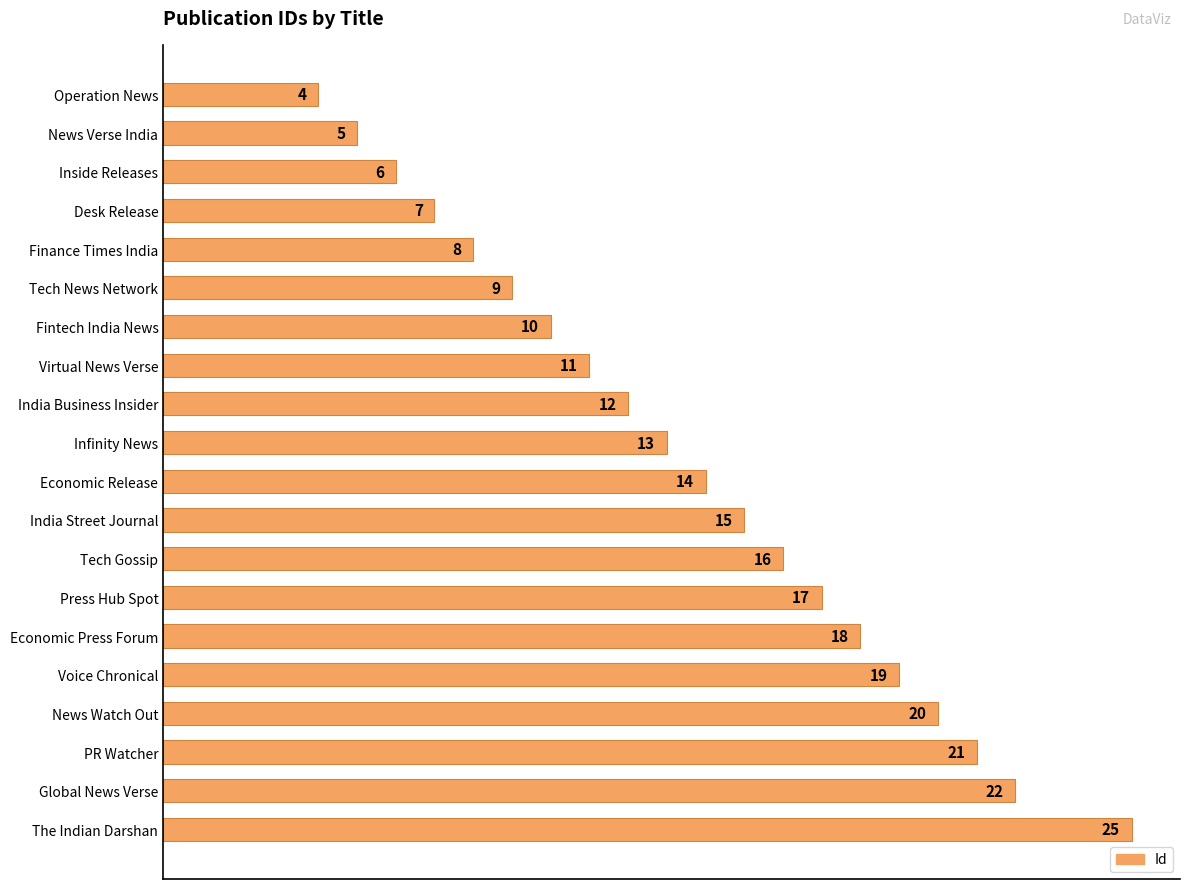

What is the difference between the maximum and minimum values?

21